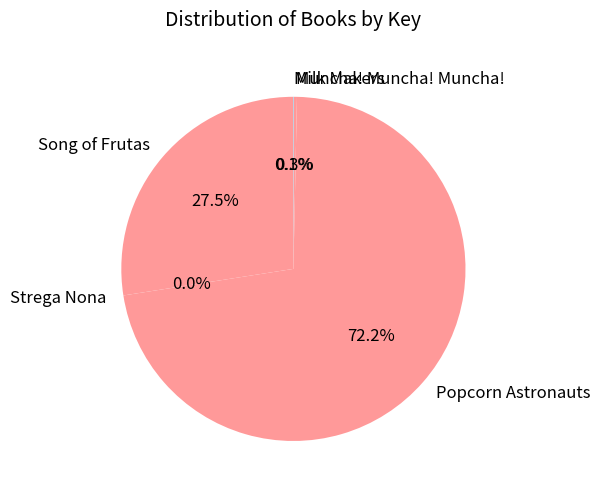

What is the majority slice?

Popcorn Astronauts